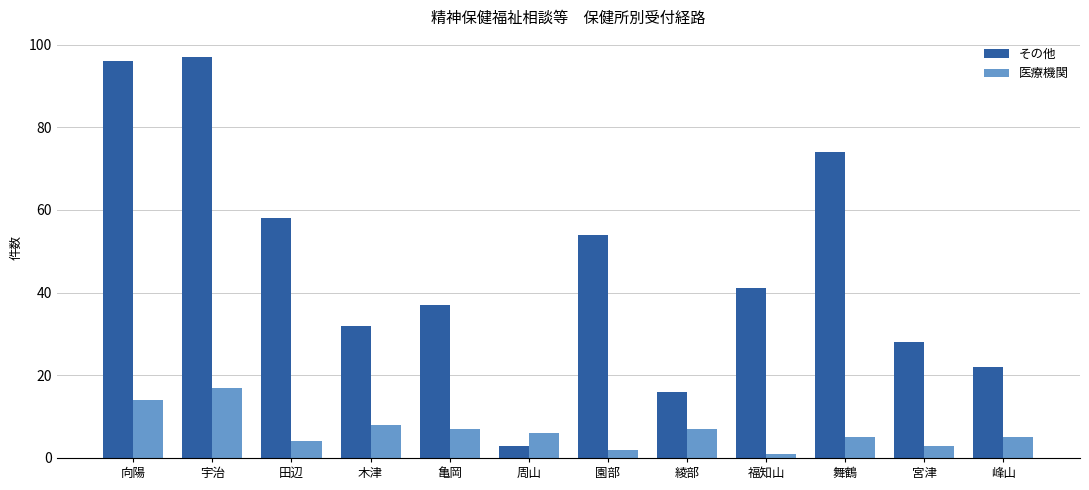

What are all the series names shown in the legend?

その他, 医療機関